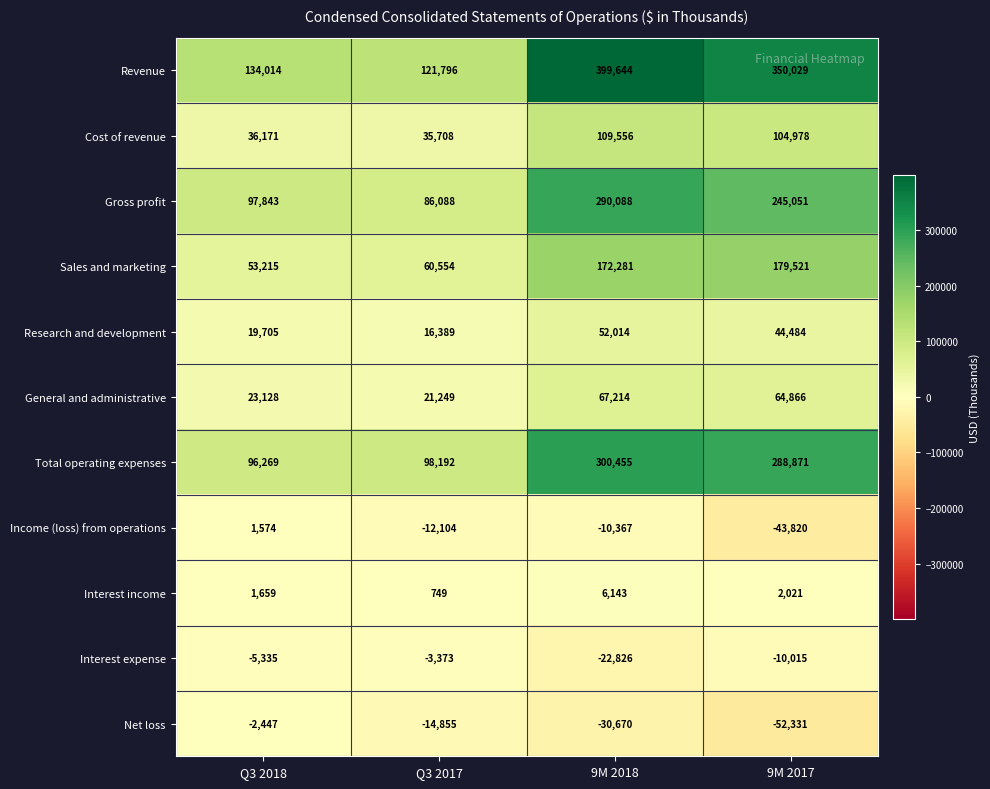

Where does the Total operating expenses series first go above 288871?

9M 2018